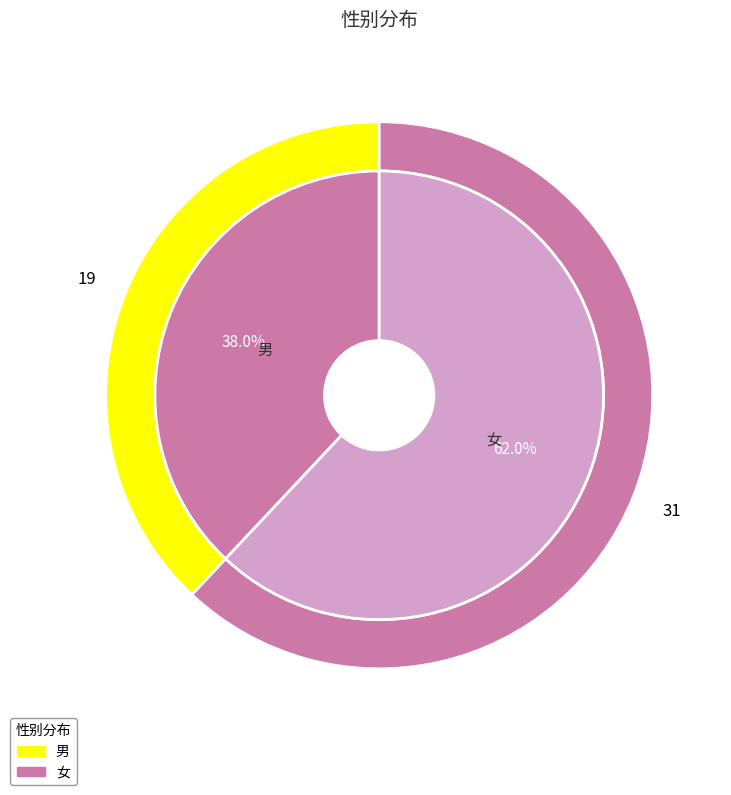

What percentage is the 男 slice, to the nearest percent?

38%